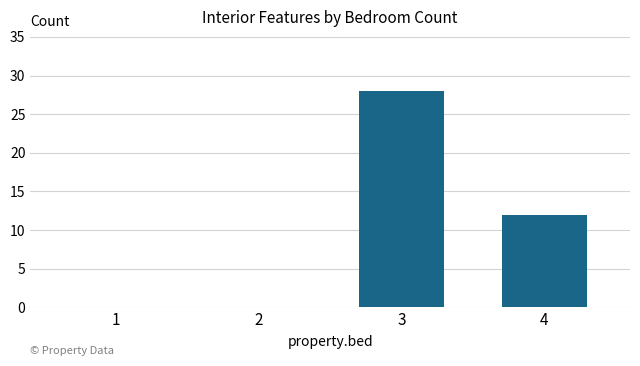

At which category does the chart reach its peak across all series?

3